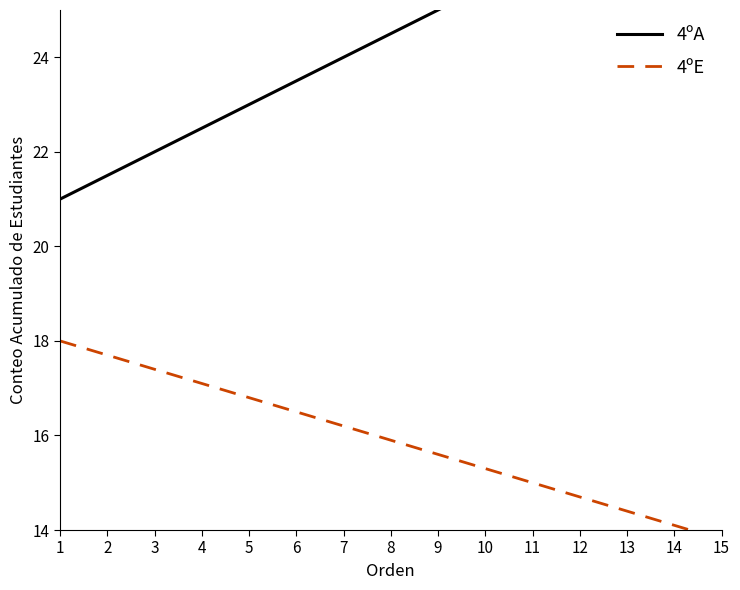

List the series in order of their overall mean, lowest first.

4ºE, 4ºA